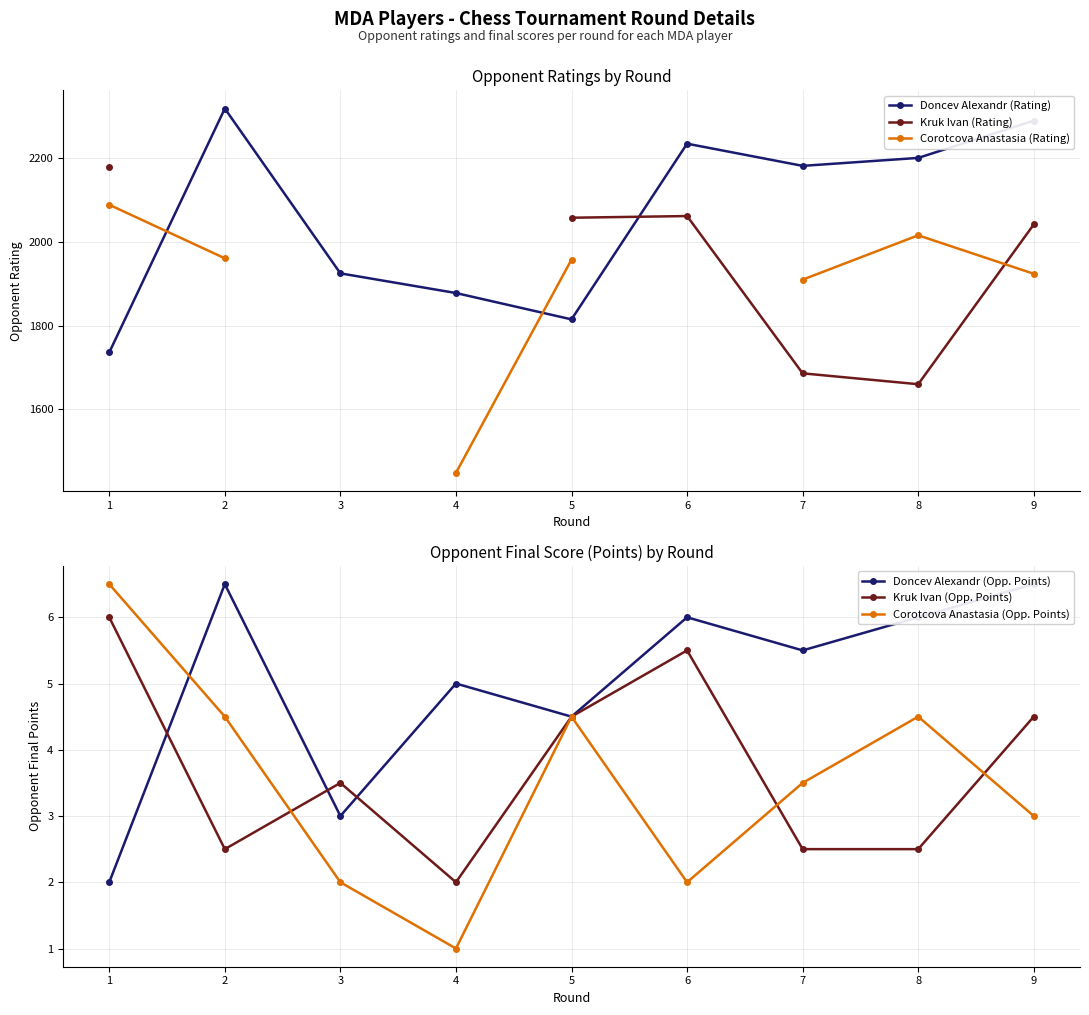

How many positive values does the Kruk Ivan (Rating) series have?

6